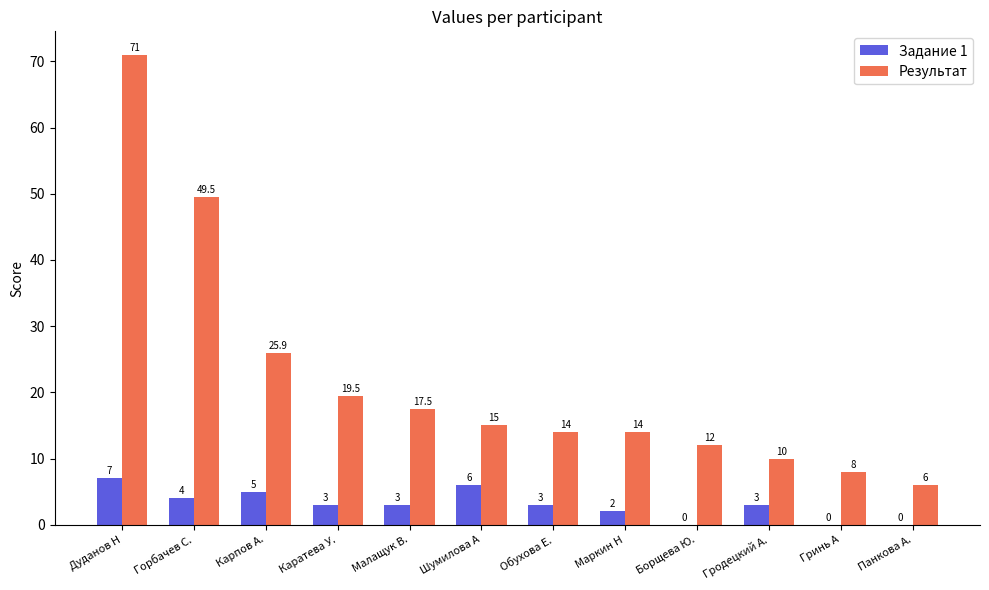

The value of Результат at Маркин Н is 4.8. True or false?

False